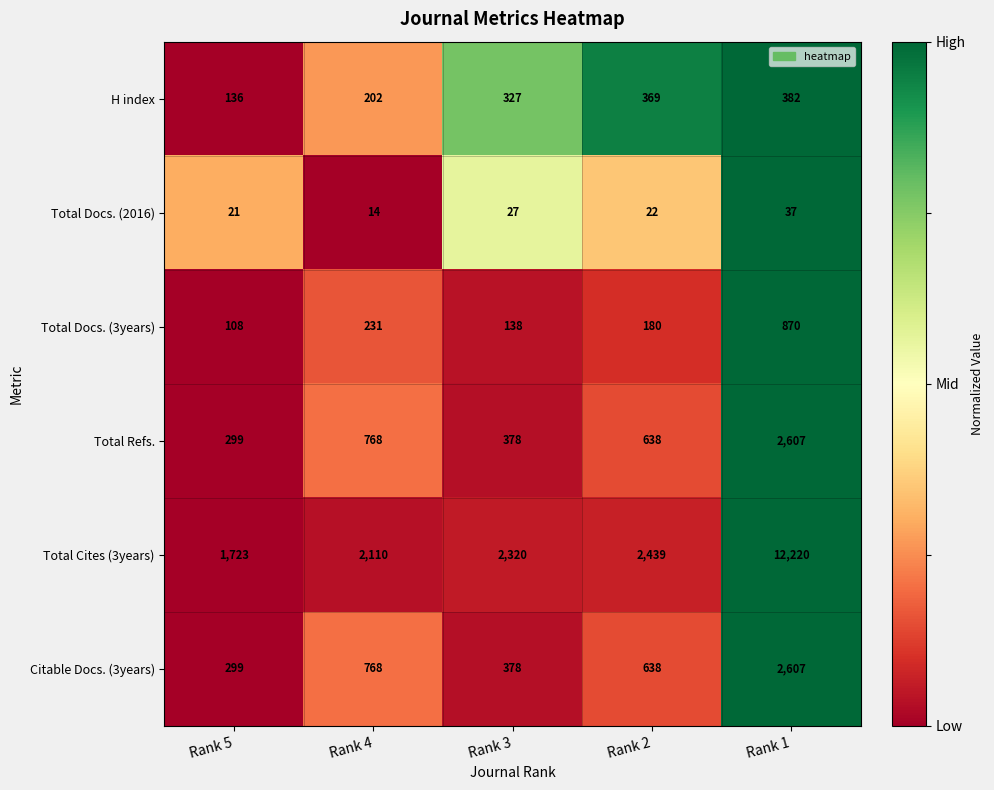

What is the spread (max minus min) of values at Rank 5?

1702